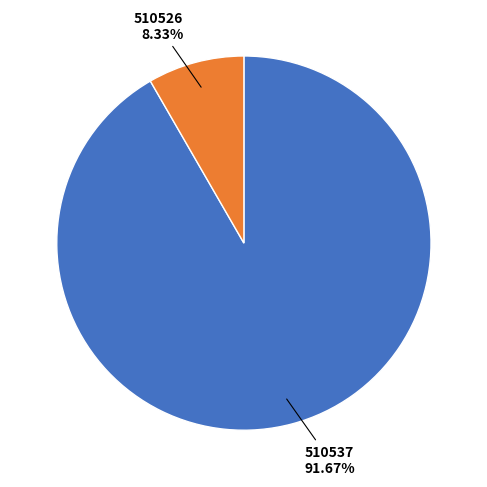

Does any single category account for the majority?

Yes